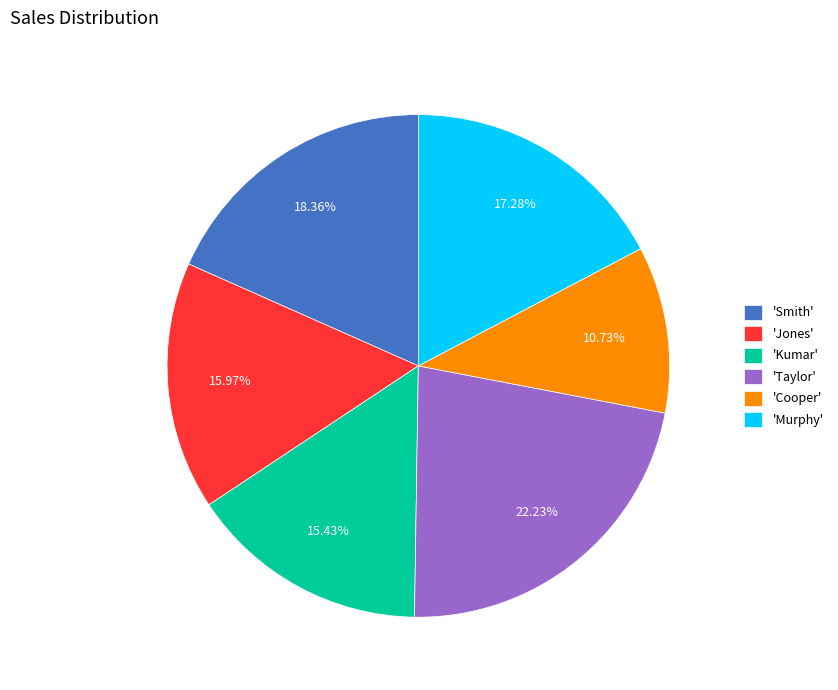

What is the smallest slice in the pie chart?

'Cooper'